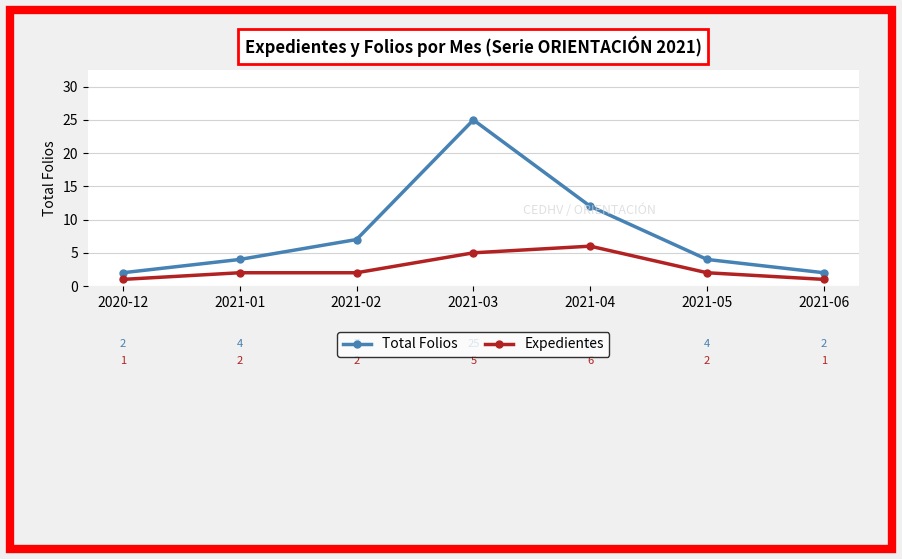

The Expedientes series shows 5 at 2021-03. True or false?

True